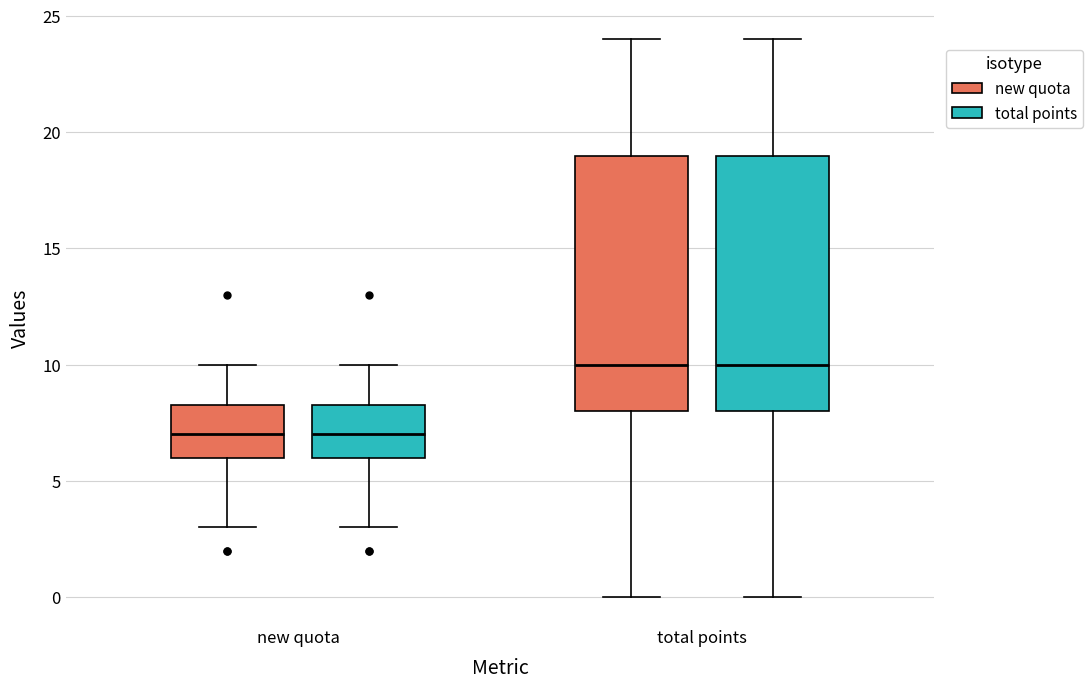

Where does the upper whisker of the box for total points (new quota) end on the y-axis? The values are not printed on the chart, so give them approximately, as read against the axis.

24.0